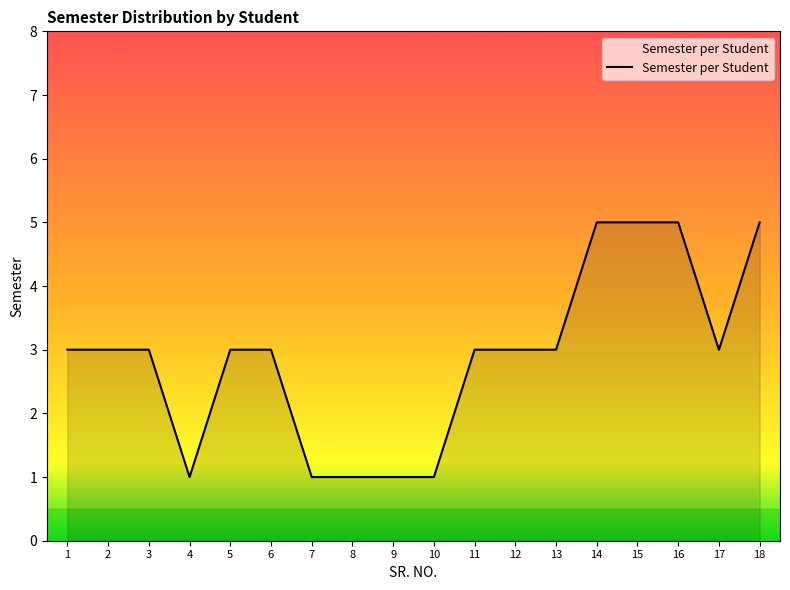

Reading left to right, transcribe all the data shown in this chart.

1=3	2=3	3=3	4=1	5=3	6=3	7=1	8=1	9=1	10=1	11=3	12=3	13=3	14=5	15=5	16=5	17=3	18=5